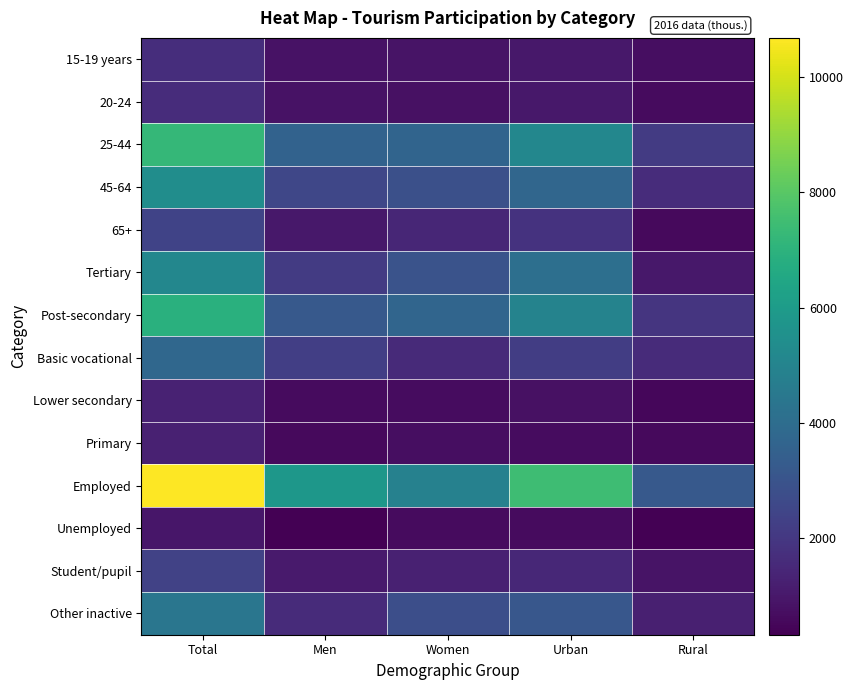

Reading left to right, extract all data points from this chart.

15-19 years: Total=1697.4	Men=834.4	Women=863.0	Urban=999.1	Rural=698.3
20-24: Total=1636.8	Men=831.8	Women=805.0	Urban=1008.2	Rural=628.6
25-44: Total=7229.4	Men=3585.0	Women=3644.4	Urban=5126.2	Rural=2103.2
45-64: Total=5390.4	Men=2543.6	Women=2846.8	Urban=3747.8	Rural=1642.6
65+: Total=2421.2	Men=1004.0	Women=1417.3	Urban=1855.2	Rural=566.1
Tertiary: Total=5108.5	Men=2121.7	Women=2986.8	Urban=4111.9	Rural=996.5
Post-secondary: Total=6898.7	Men=3205.6	Women=3693.1	Urban=4967.9	Rural=1930.8
Basic vocational: Total=3788.9	Men=2245.0	Women=1543.9	Urban=2193.8	Rural=1595.0
Lower secondary: Total=1293.6	Men=644.7	Women=648.9	Urban=781.4	Rural=512.1
Primary: Total=1285.6	Men=581.7	Women=703.9	Urban=681.3	Rural=604.2
Employed: Total=10679.1	Men=5799.0	Women=4880.0	Urban=7482.6	Rural=3196.5
Unemployed: Total=955.1	Men=348.1	Women=607.0	Urban=632.7	Rural=322.3
Student/pupil: Total=2353.7	Men=1066.2	Women=1287.5	Urban=1482.2	Rural=871.5
Other inactive: Total=4387.4	Men=1585.4	Women=2802.0	Urban=3138.9	Rural=1248.5